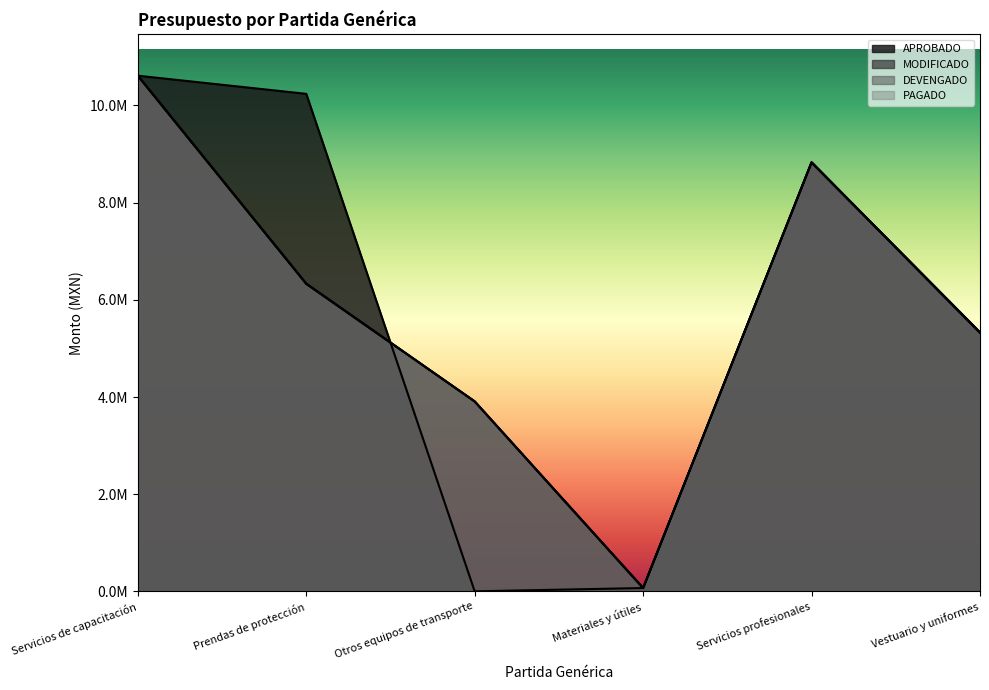

What are all the series names shown in the legend?

APROBADO, MODIFICADO, DEVENGADO, PAGADO